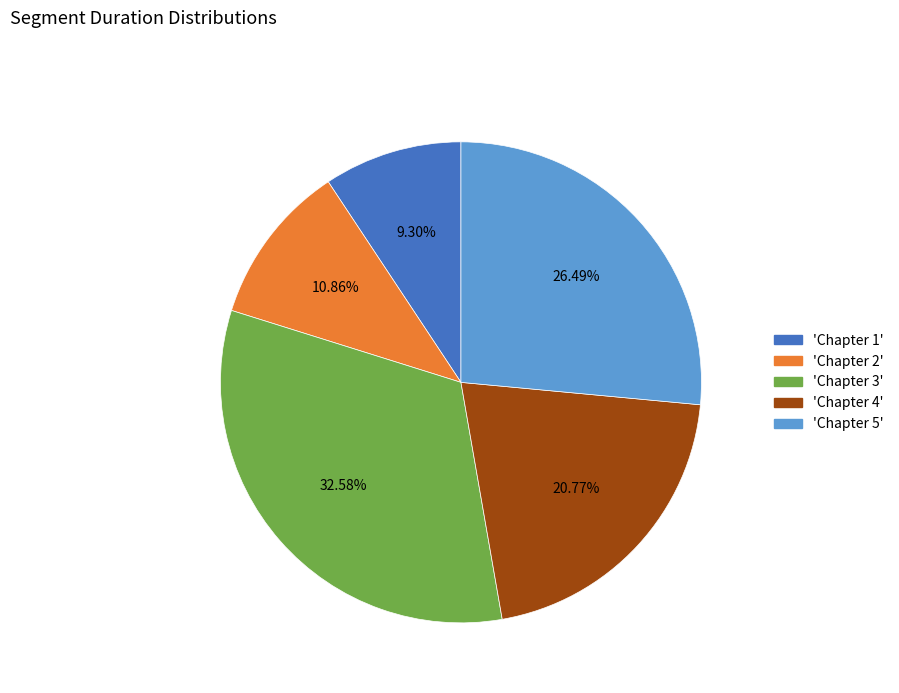

Is there a majority slice in this chart?

No